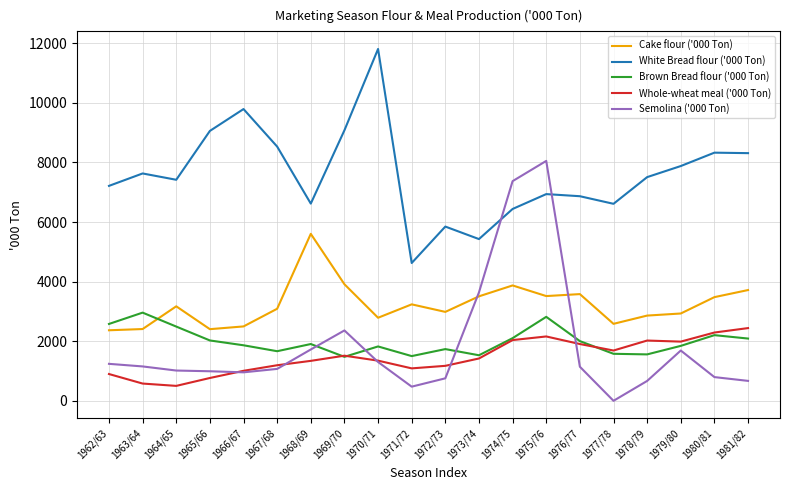

Rank the series at 1967/68 from lowest to highest value.

Semolina ('000 Ton), Whole-wheat meal ('000 Ton), Brown Bread flour ('000 Ton), Cake flour ('000 Ton), White Bread flour ('000 Ton)